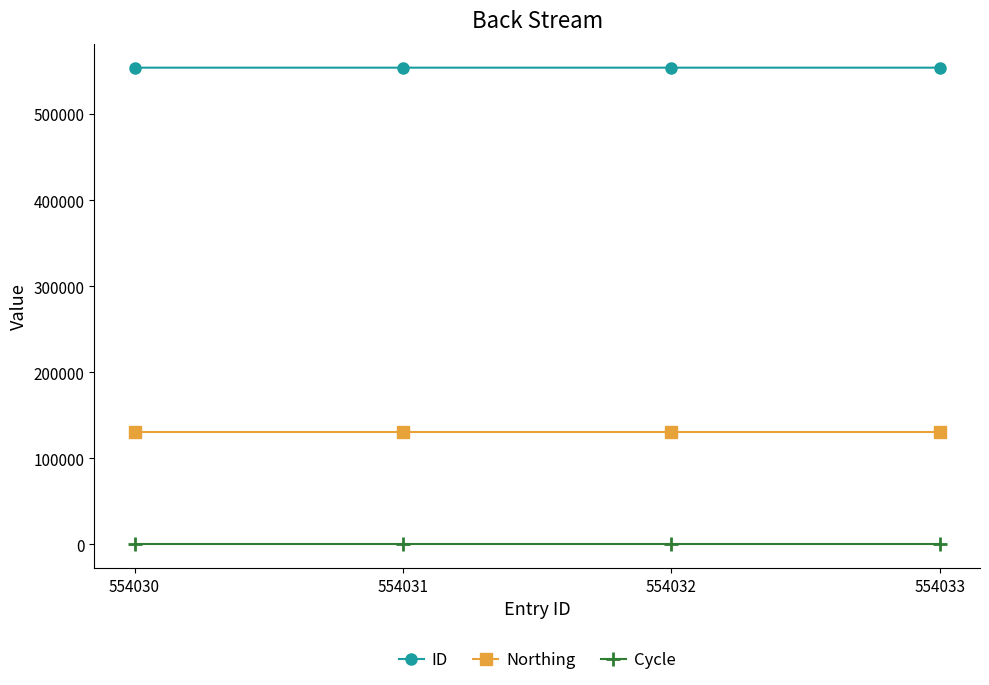

How many values in the ID series are below 554032?

2